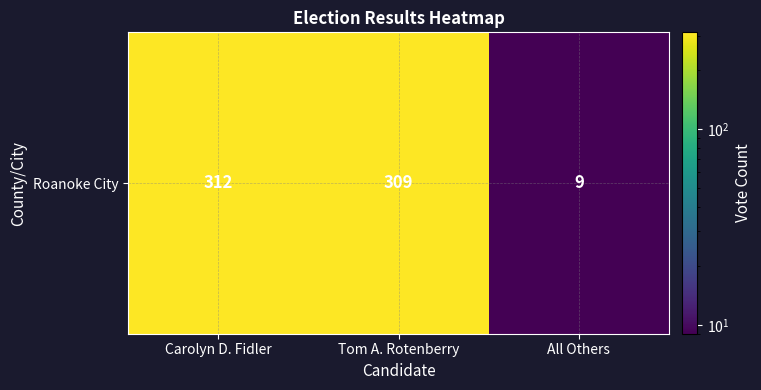

List the labels in order of value, largest first.

Carolyn D. Fidler, Tom A. Rotenberry, All Others